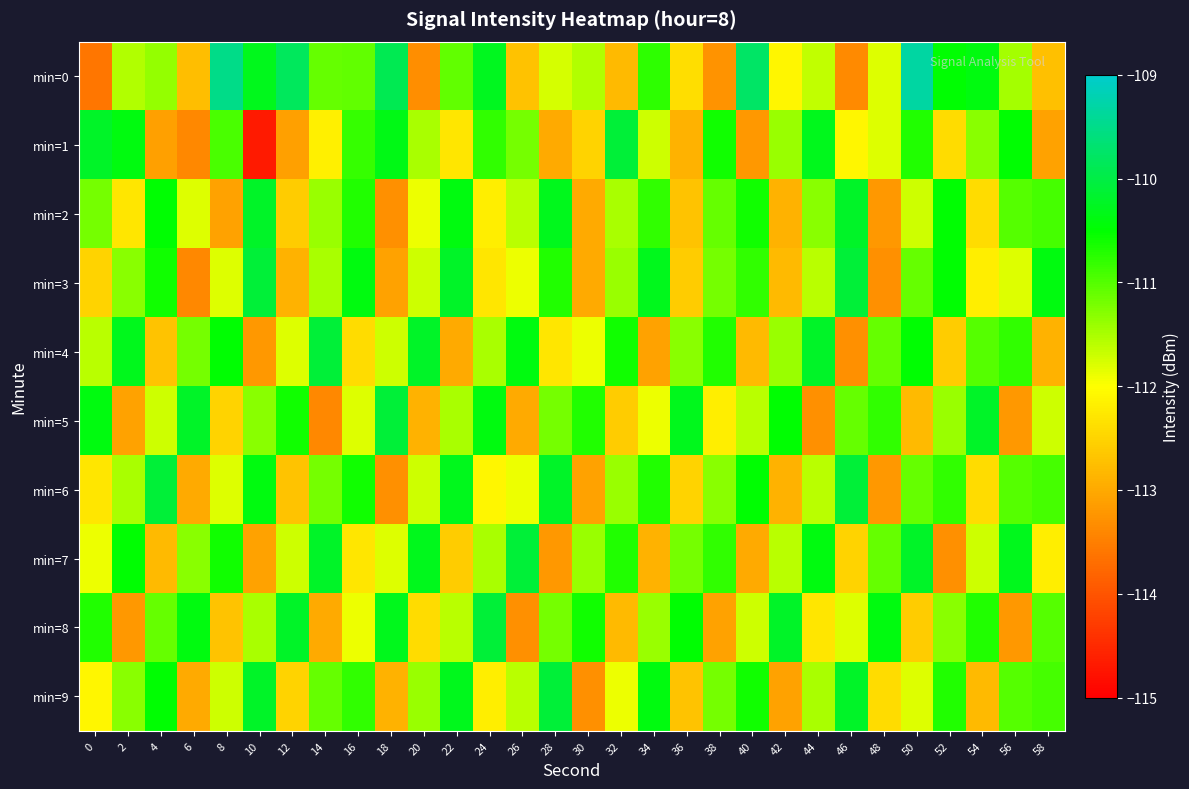

What is the difference between the highest and lowest values at 16?

2.0